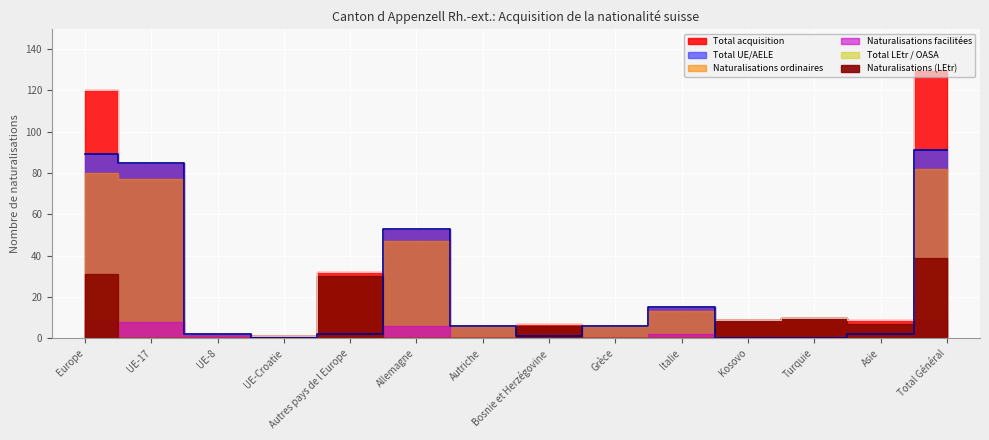

Reading left to right, extract all data points from this chart.

Total LEtr / OASA: 31	0	0	1	30	0	0	6	0	0	9	10	7	39
Naturalisations (LEtr): 31	0	0	1	30	0	0	6	0	0	9	10	7	39
Total UE/AELE: 89	85	2	0	2	53	6	1	6	15	0	0	2	91
Naturalisations ordinaires: 80	77	1	0	2	47	6	1	6	13	0	0	2	82
Naturalisations facilitées: 9	8	1	0	0	6	0	0	0	2	0	0	0	9
Total acquisition: 120	85	2	1	32	53	6	7	6	15	9	10	9	130